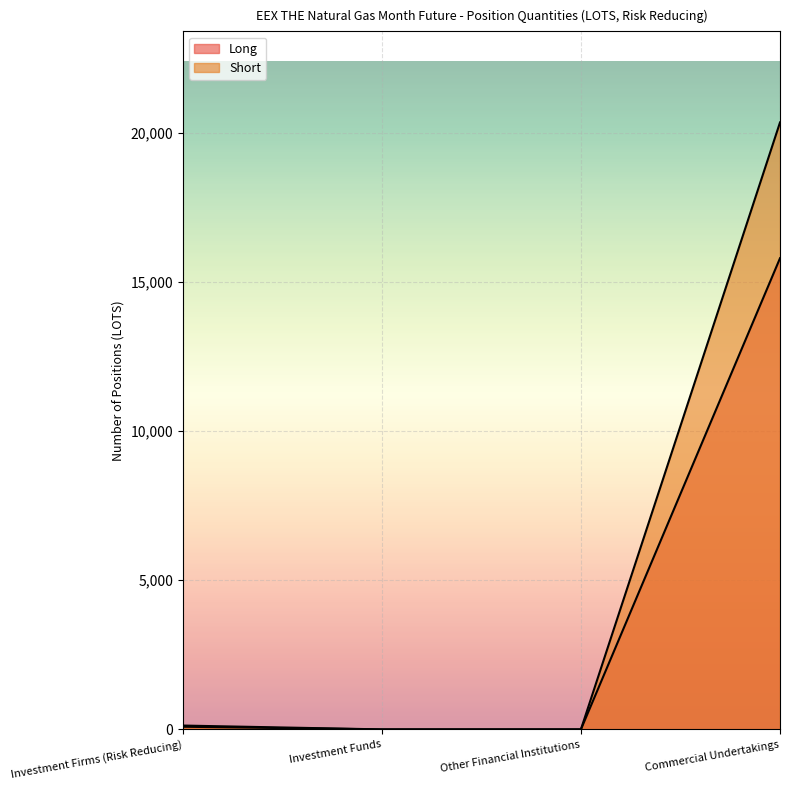

What position from the left is Investment Firms (Risk Reducing)?

1